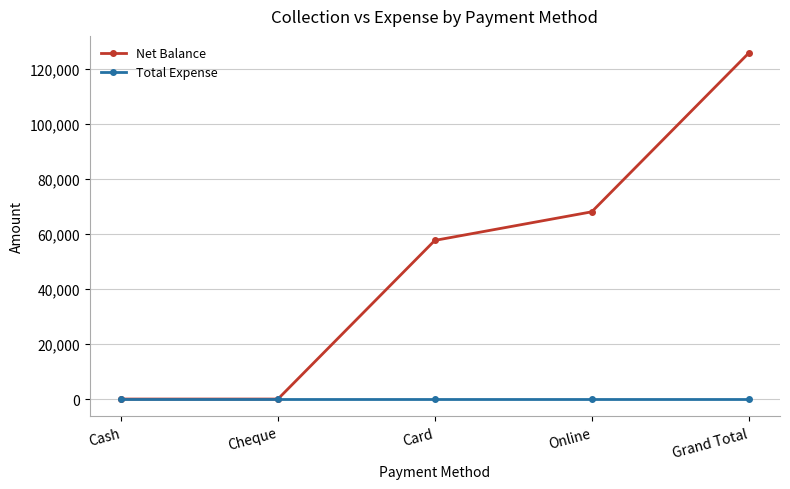

What is the label of the 4th point from the right?

Cheque